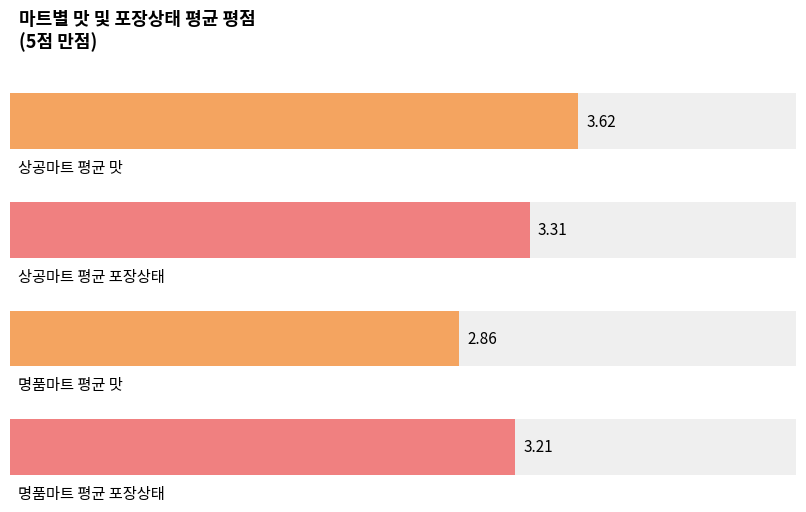

True or false: 맛 has a value of 3 at M012.

False